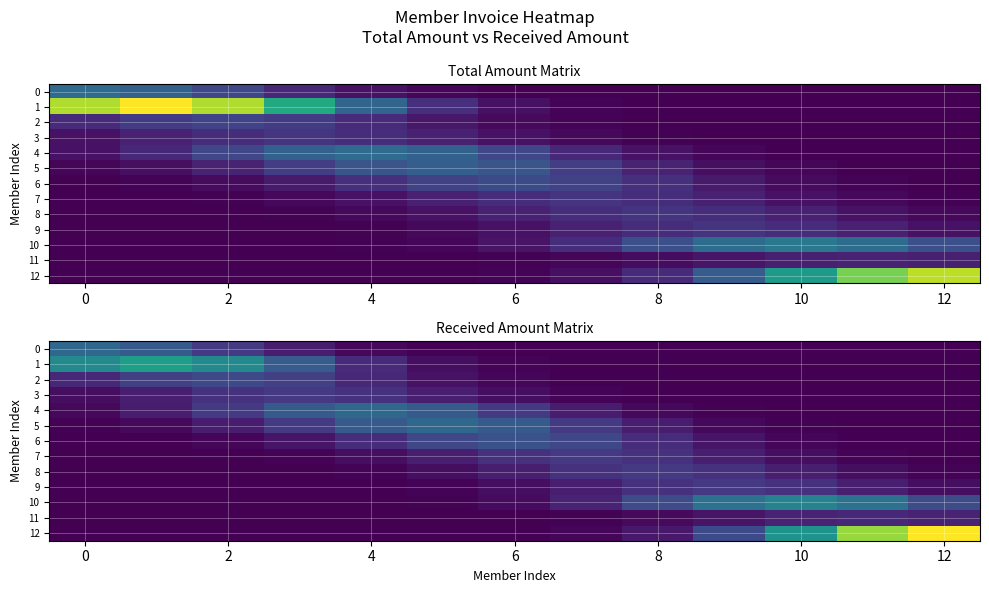

Is it true that 11 equals 31.0 at 6?

True